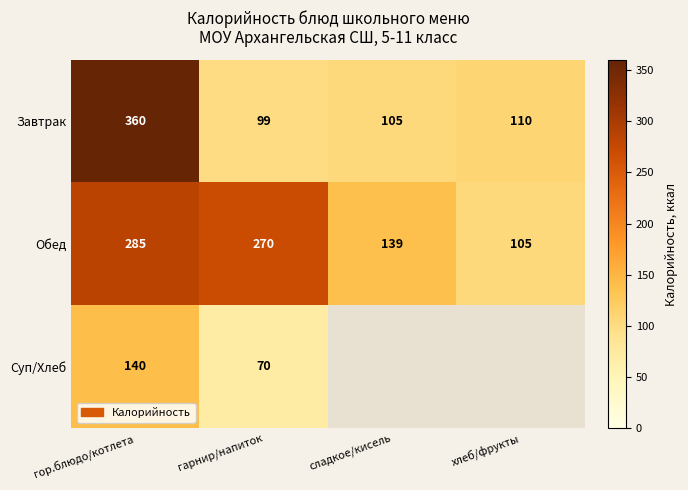

What is the spread (max minus min) of values at гарнир/напиток?

200